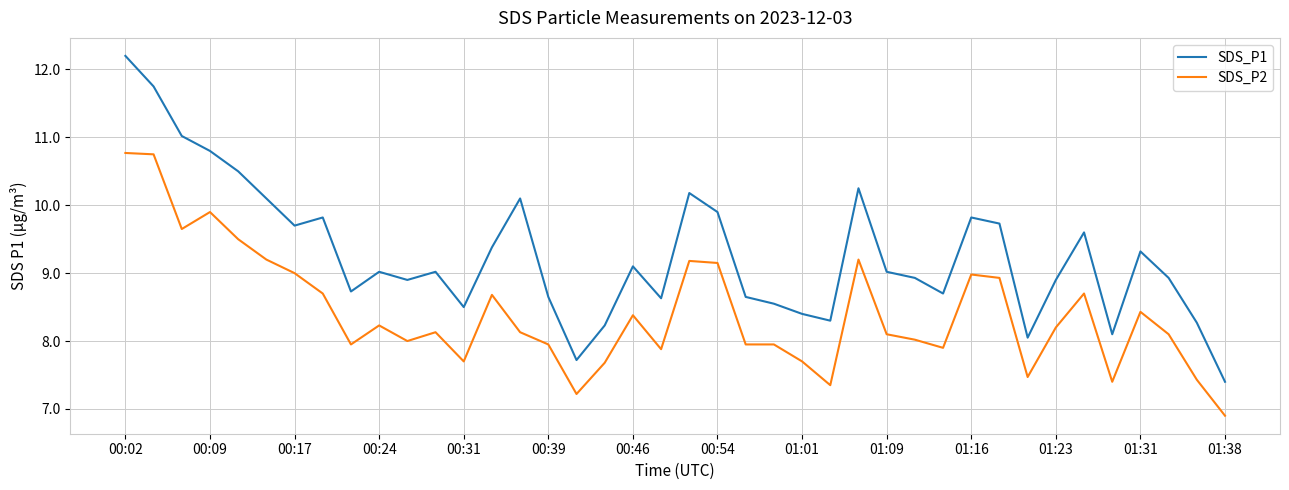

What is the maximum value for SDS_P1?

12.2